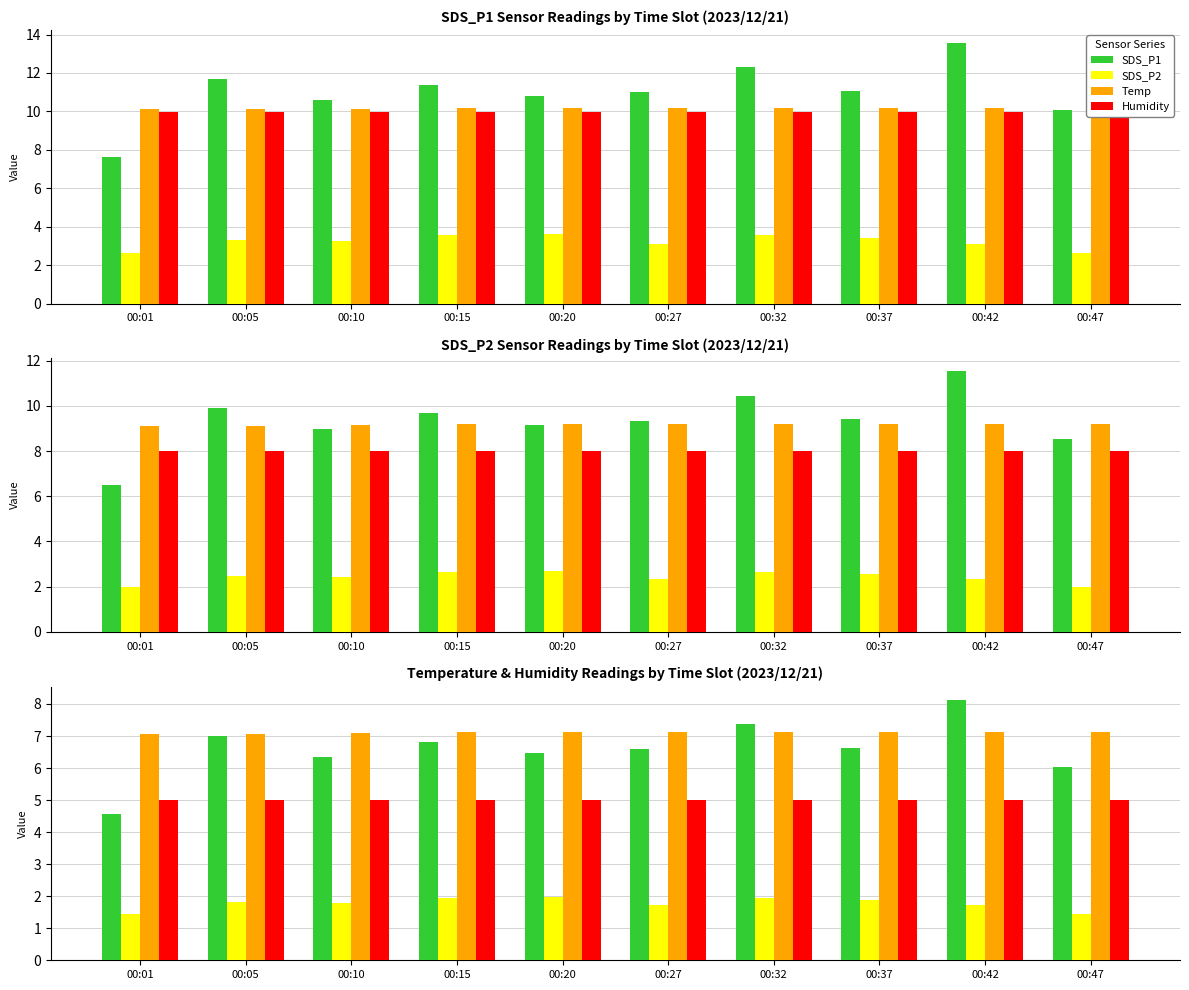

How many series are shown in this chart?

4